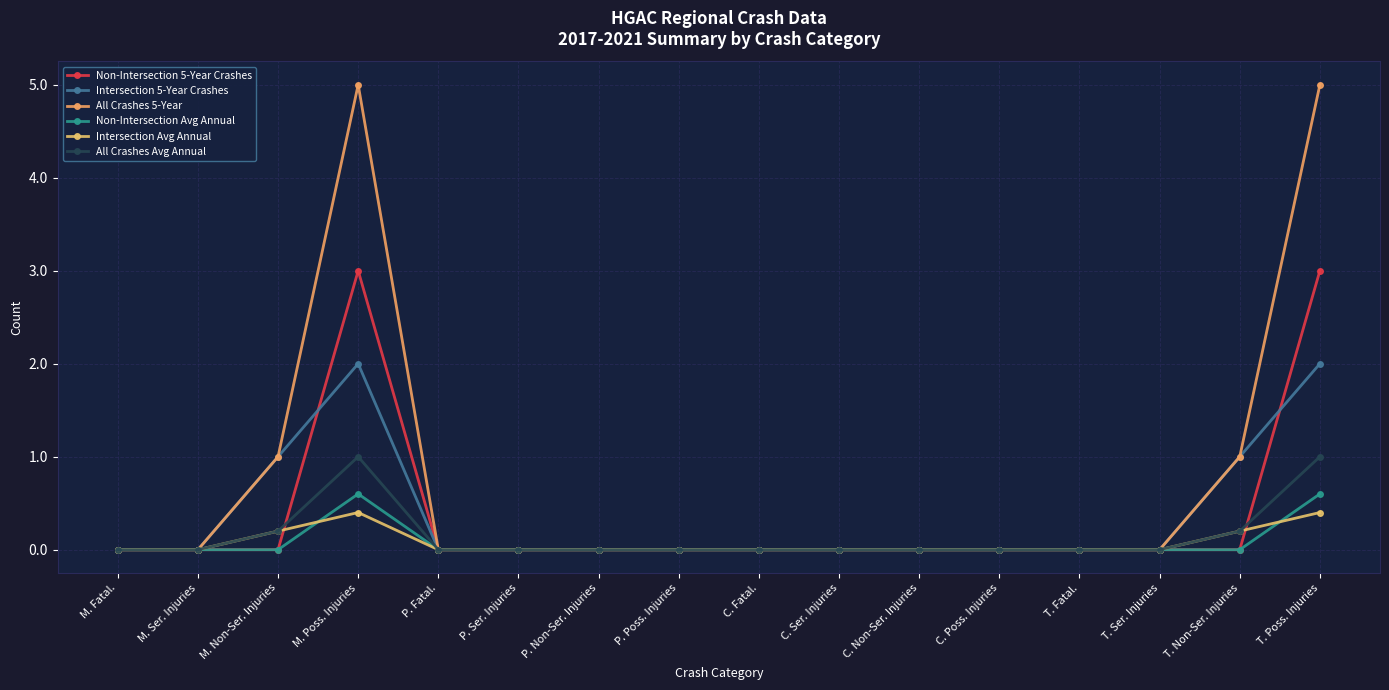

Reading left to right, what are all the values shown in this chart?

Non-Intersection 5-Year Crashes: M. Fatal.=0.0	M. Ser. Injuries=0.0	M. Non-Ser. Injuries=0.0	M. Poss. Injuries=3.0	P. Fatal.=0.0	P. Ser. Injuries=0.0	P. Non-Ser. Injuries=0.0	P. Poss. Injuries=0.0	C. Fatal.=0.0	C. Ser. Injuries=0.0	C. Non-Ser. Injuries=0.0	C. Poss. Injuries=0.0	T. Fatal.=0.0	T. Ser. Injuries=0.0	T. Non-Ser. Injuries=0.0	T. Poss. Injuries=3.0
Intersection 5-Year Crashes: M. Fatal.=0.0	M. Ser. Injuries=0.0	M. Non-Ser. Injuries=1.0	M. Poss. Injuries=2.0	P. Fatal.=0.0	P. Ser. Injuries=0.0	P. Non-Ser. Injuries=0.0	P. Poss. Injuries=0.0	C. Fatal.=0.0	C. Ser. Injuries=0.0	C. Non-Ser. Injuries=0.0	C. Poss. Injuries=0.0	T. Fatal.=0.0	T. Ser. Injuries=0.0	T. Non-Ser. Injuries=1.0	T. Poss. Injuries=2.0
All Crashes 5-Year: M. Fatal.=0.0	M. Ser. Injuries=0.0	M. Non-Ser. Injuries=1.0	M. Poss. Injuries=5.0	P. Fatal.=0.0	P. Ser. Injuries=0.0	P. Non-Ser. Injuries=0.0	P. Poss. Injuries=0.0	C. Fatal.=0.0	C. Ser. Injuries=0.0	C. Non-Ser. Injuries=0.0	C. Poss. Injuries=0.0	T. Fatal.=0.0	T. Ser. Injuries=0.0	T. Non-Ser. Injuries=1.0	T. Poss. Injuries=5.0
Non-Intersection Avg Annual: M. Fatal.=0.0	M. Ser. Injuries=0.0	M. Non-Ser. Injuries=0.0	M. Poss. Injuries=0.6	P. Fatal.=0.0	P. Ser. Injuries=0.0	P. Non-Ser. Injuries=0.0	P. Poss. Injuries=0.0	C. Fatal.=0.0	C. Ser. Injuries=0.0	C. Non-Ser. Injuries=0.0	C. Poss. Injuries=0.0	T. Fatal.=0.0	T. Ser. Injuries=0.0	T. Non-Ser. Injuries=0.0	T. Poss. Injuries=0.6
Intersection Avg Annual: M. Fatal.=0.0	M. Ser. Injuries=0.0	M. Non-Ser. Injuries=0.2	M. Poss. Injuries=0.4	P. Fatal.=0.0	P. Ser. Injuries=0.0	P. Non-Ser. Injuries=0.0	P. Poss. Injuries=0.0	C. Fatal.=0.0	C. Ser. Injuries=0.0	C. Non-Ser. Injuries=0.0	C. Poss. Injuries=0.0	T. Fatal.=0.0	T. Ser. Injuries=0.0	T. Non-Ser. Injuries=0.2	T. Poss. Injuries=0.4
All Crashes Avg Annual: M. Fatal.=0.0	M. Ser. Injuries=0.0	M. Non-Ser. Injuries=0.2	M. Poss. Injuries=1.0	P. Fatal.=0.0	P. Ser. Injuries=0.0	P. Non-Ser. Injuries=0.0	P. Poss. Injuries=0.0	C. Fatal.=0.0	C. Ser. Injuries=0.0	C. Non-Ser. Injuries=0.0	C. Poss. Injuries=0.0	T. Fatal.=0.0	T. Ser. Injuries=0.0	T. Non-Ser. Injuries=0.2	T. Poss. Injuries=1.0